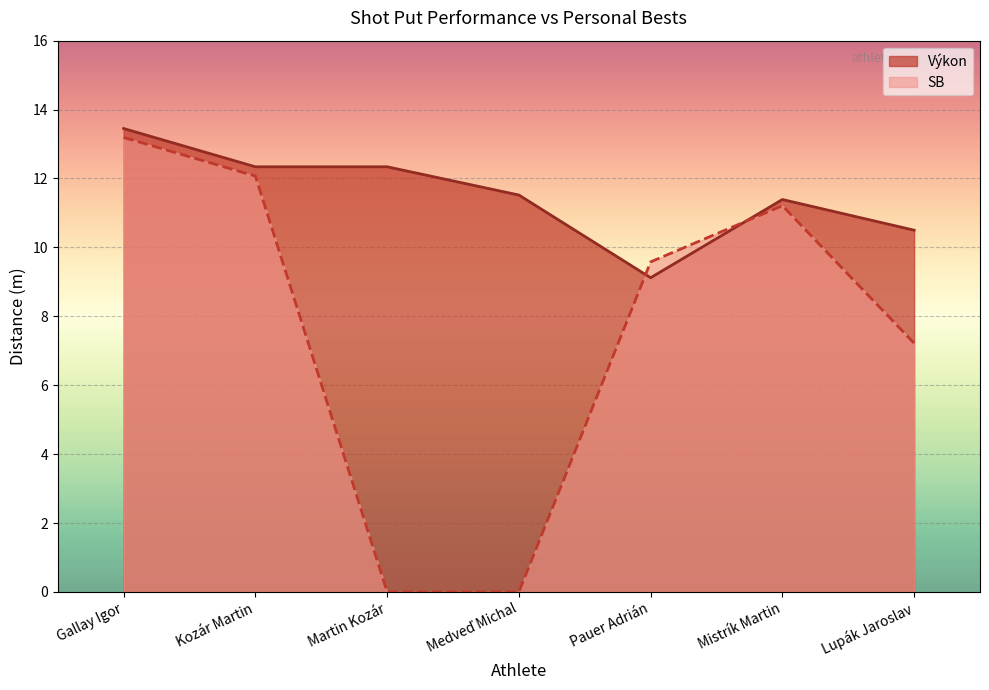

Rank the series by their maximum value, from highest to lowest.

Výkon, SB